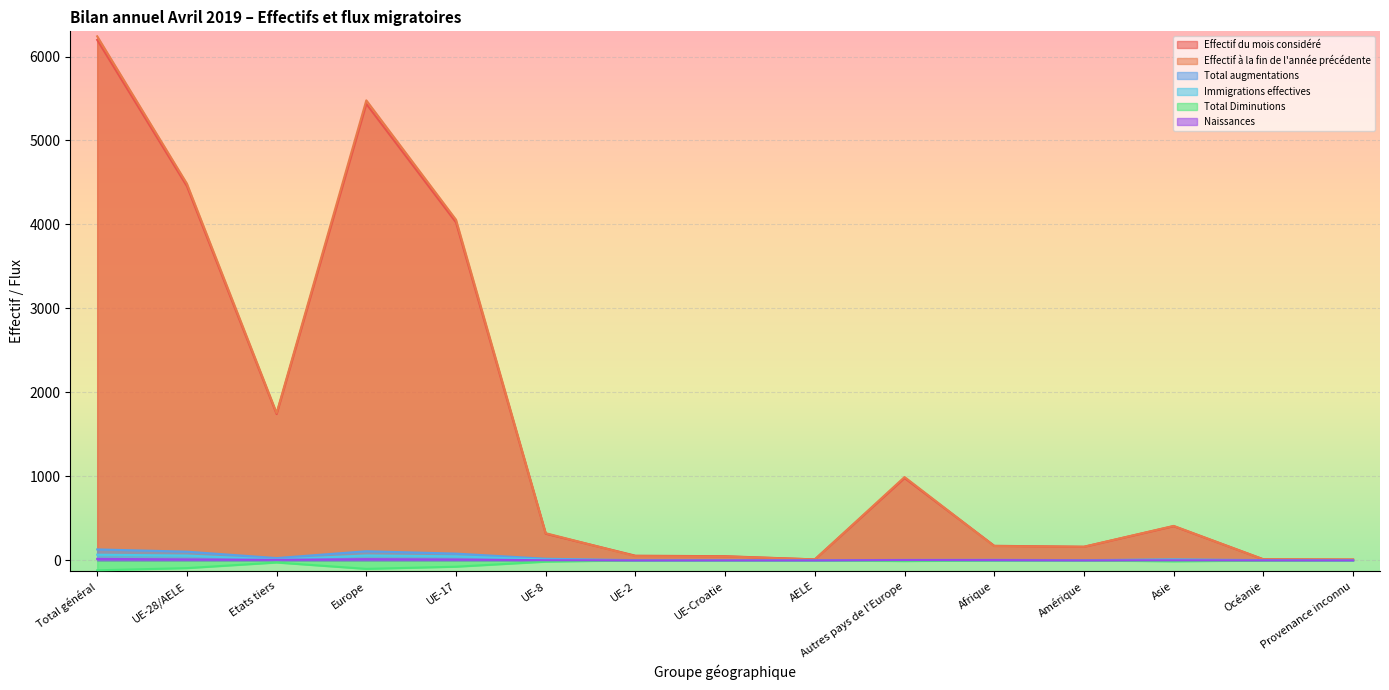

Where is Effectif du mois considéré nearest to the value 3103?

UE-17